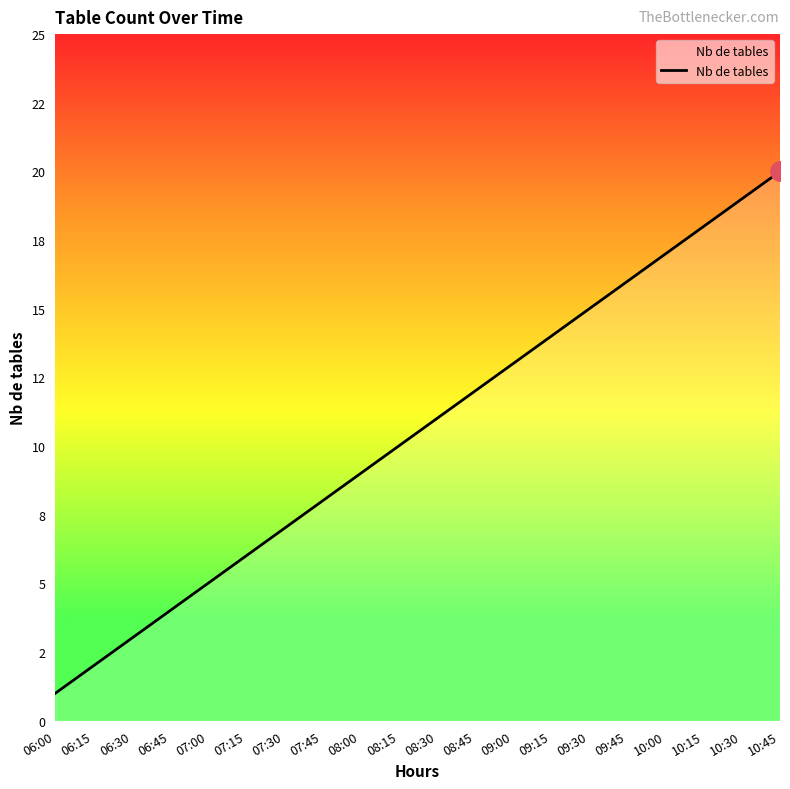

Does the chart display data point markers on the line(s)?

No